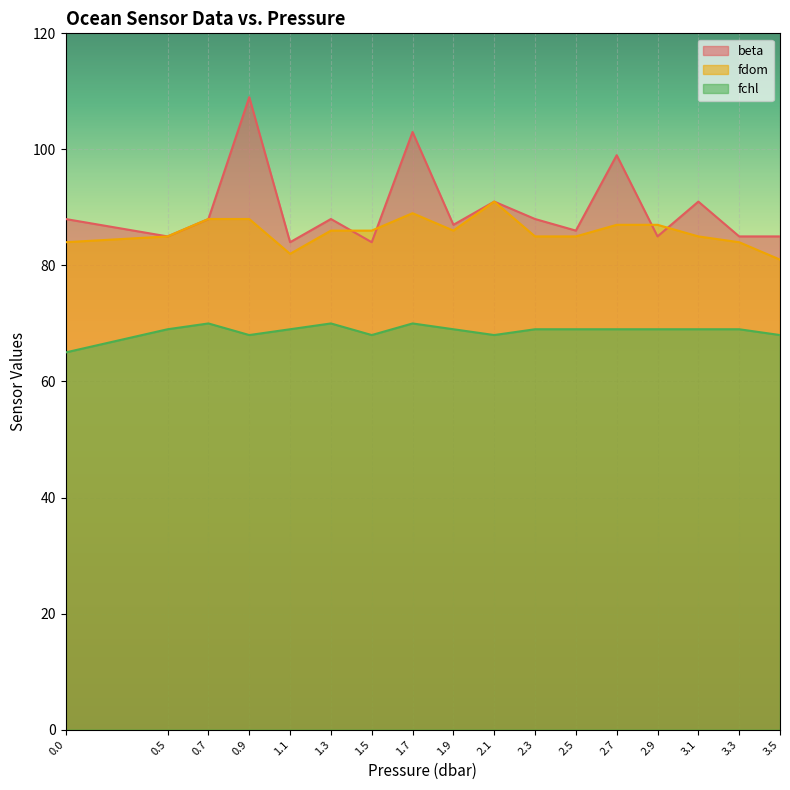

The value of fchl at 3.5 is 68. True or false?

True